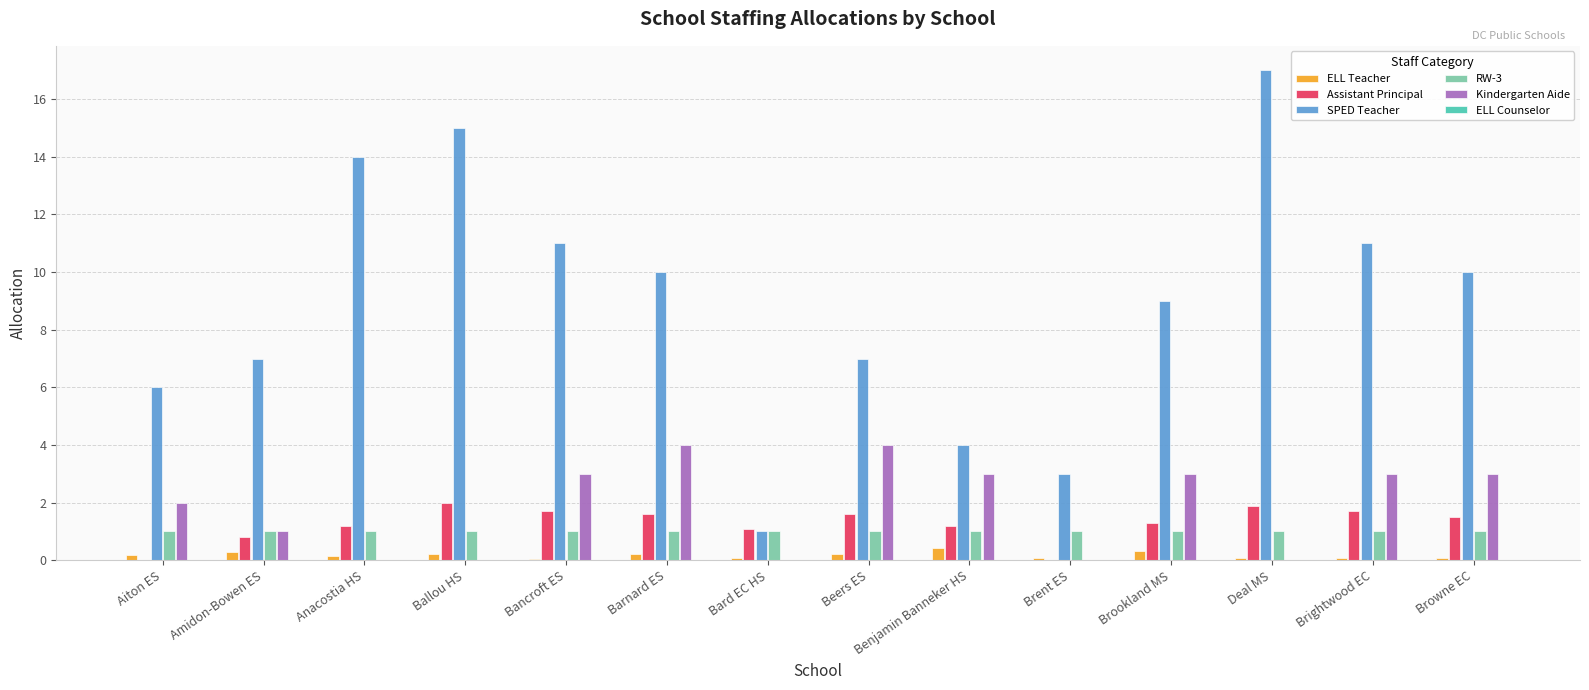

Which series changed the most between Bard EC HS and Brightwood EC?

SPED Teacher